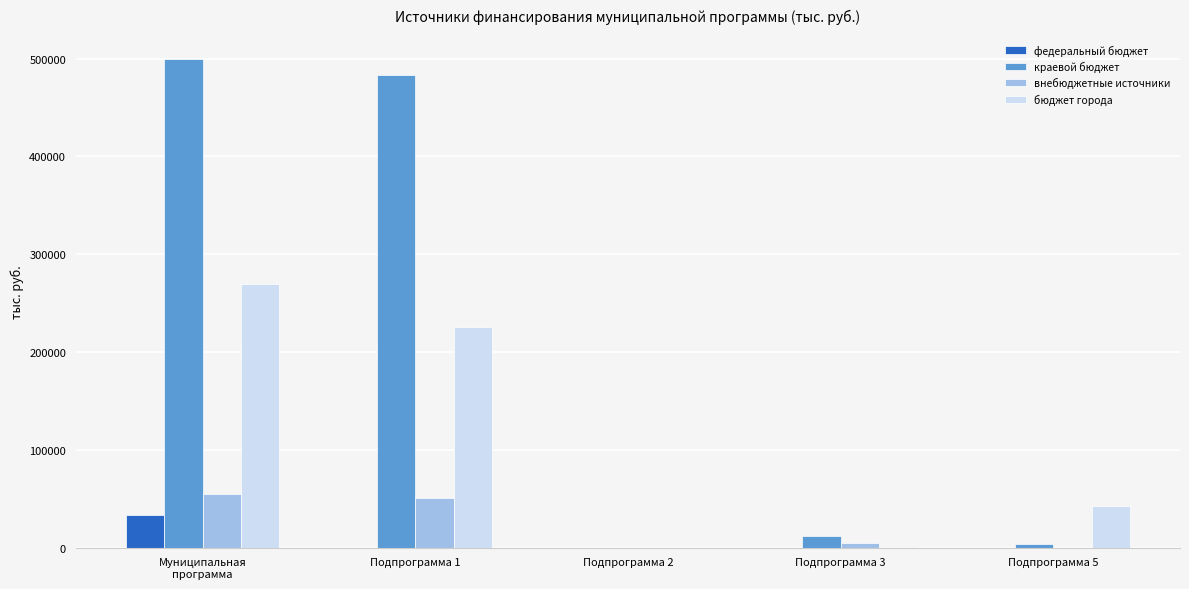

What is the sum of the краевой бюджет values at Подпрограмма 1 and Муниципальная
программа?

982120.3